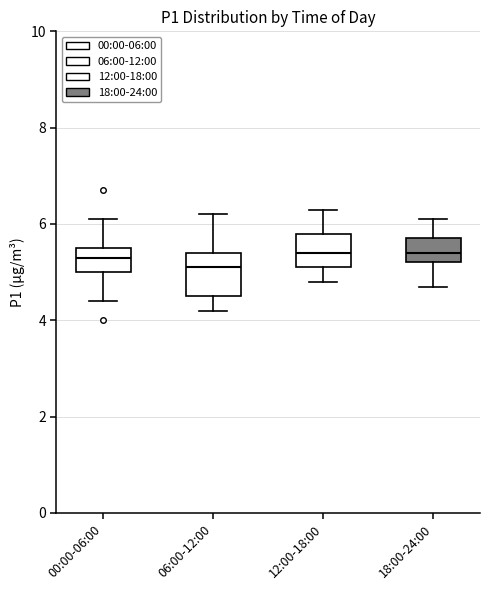

Reading left to right, transcribe this box plot: for each box, give where its median line is, the range the box spans, and where its two whiskers end, as read against the y-axis. The values are not printed on the chart, so give them approximately, as read against the axis.

00:00-06:00: median 5.4, box 5.0 to 5.6, whiskers 4.4 to 6.2
06:00-12:00: median 5.2, box 4.6 to 5.4, whiskers 4.2 to 6.2
12:00-18:00: median 5.4, box 5.2 to 5.8, whiskers 4.8 to 6.4
18:00-24:00: median 5.4, box 5.2 to 5.8, whiskers 4.8 to 6.2